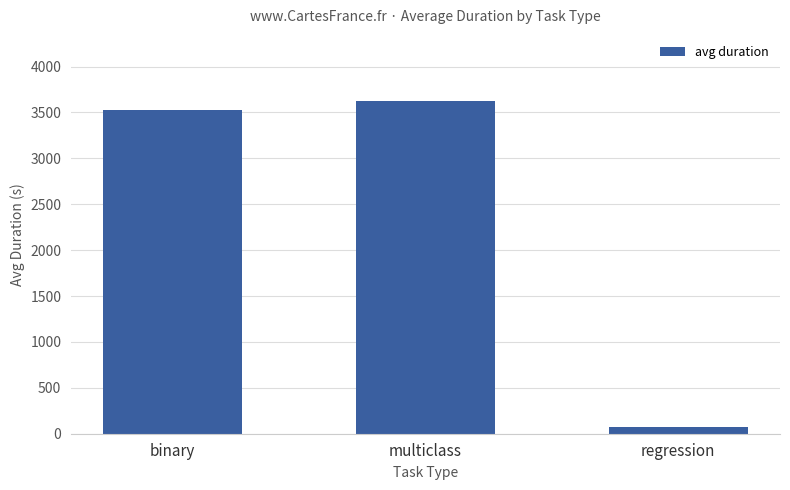

What is the change in value from binary to regression?

-3452.7